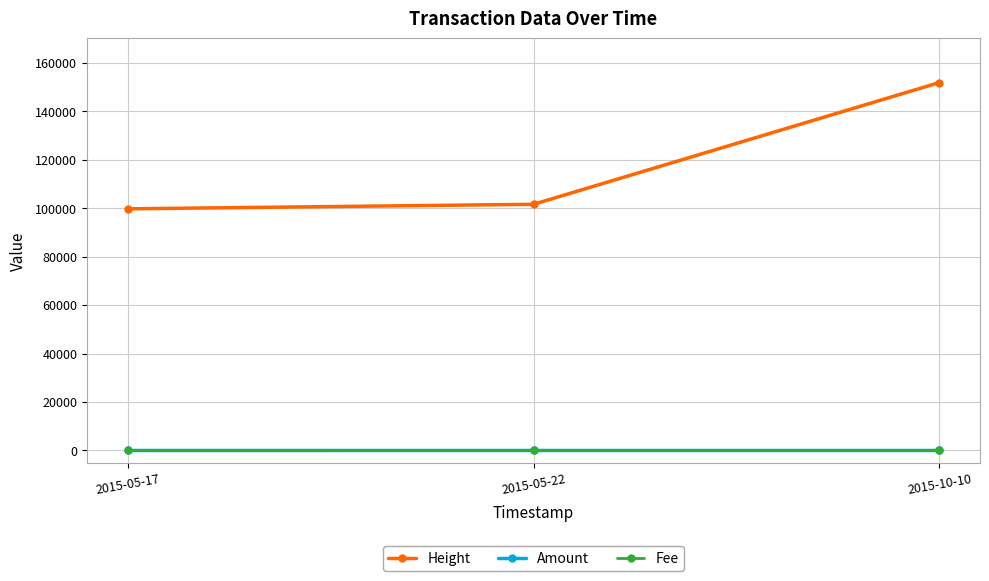

Is the value of Height at 2015-05-22 greater than the value of Amount at 2015-05-17?

Yes